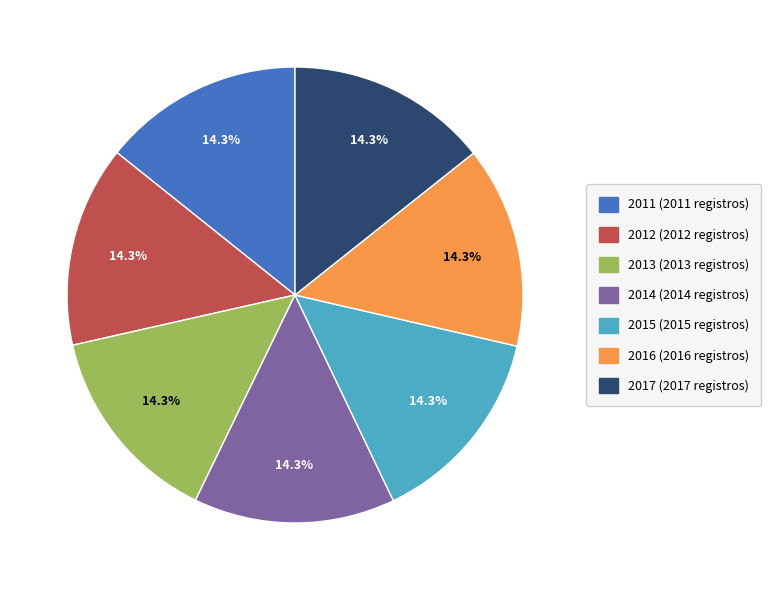

To the nearest percent, what percentage of the pie is 2012?

14%